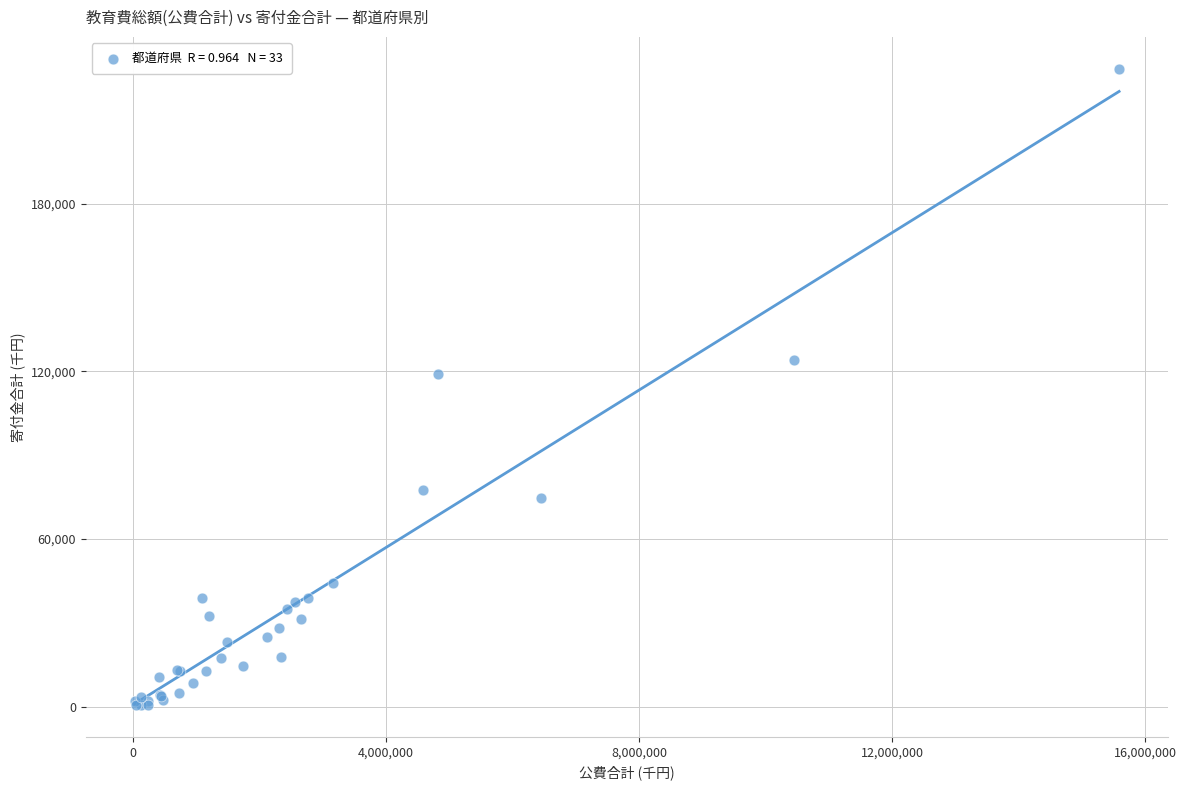

What Y value in the scatter plot is closest to 114432?

119077